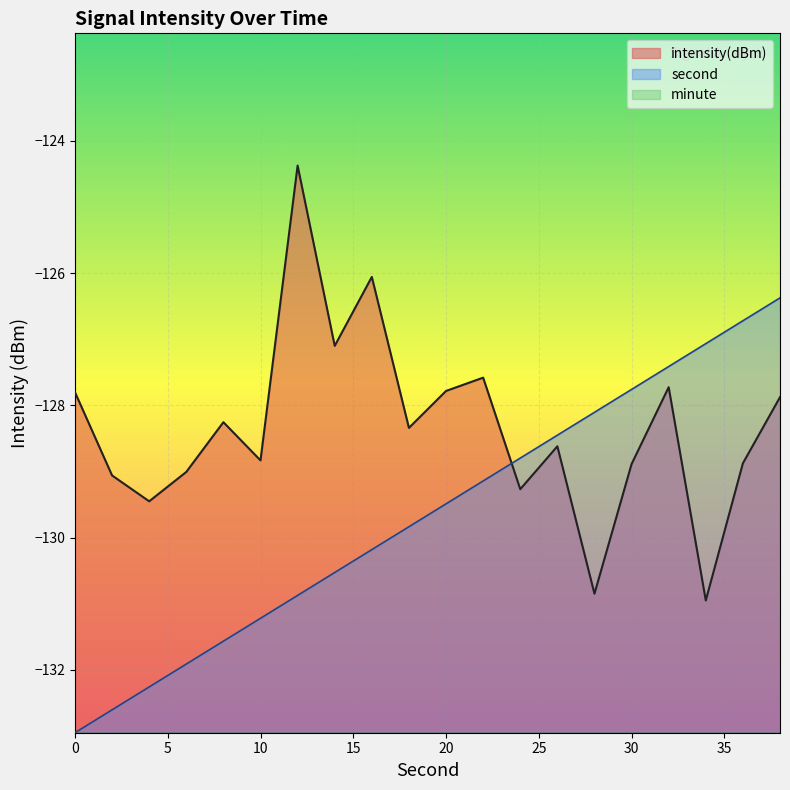

What are all the series names shown in the legend?

intensity(dBm), second, minute